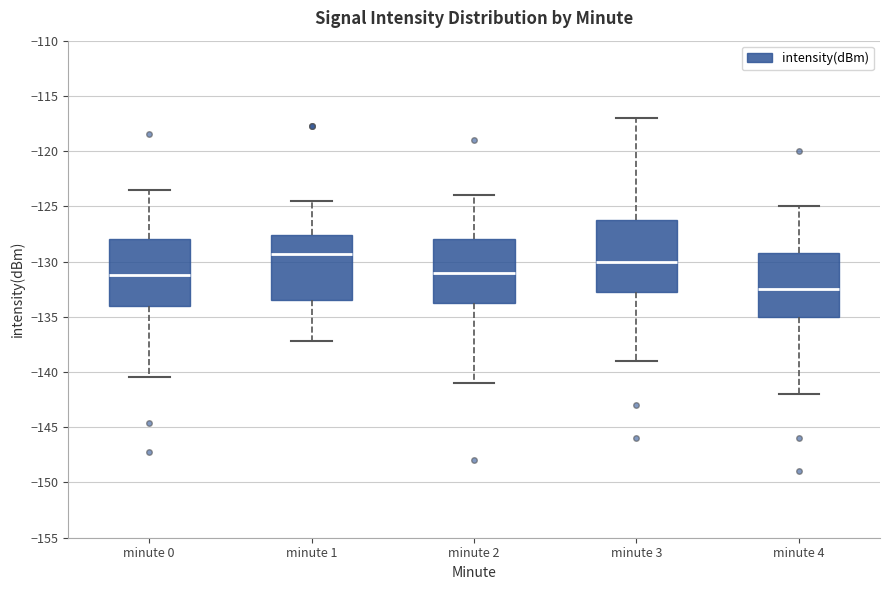

Reading left to right, transcribe this box plot: for each box, give where its median line is, the range the box spans, and where its two whiskers end, as read against the y-axis. The values are not printed on the chart, so give them approximately, as read against the axis.

minute 0: median -131.0, box -134.0 to -128.0, whiskers -140.5 to -123.5
minute 1: median -129.5, box -133.5 to -127.5, whiskers -137.0 to -124.5
minute 2: median -131.0, box -133.5 to -128.0, whiskers -141.0 to -124.0
minute 3: median -130.0, box -132.5 to -126.0, whiskers -139.0 to -117.0
minute 4: median -132.5, box -135.0 to -129.0, whiskers -142.0 to -125.0